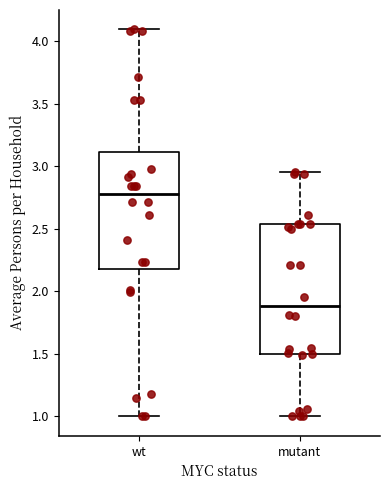

Reading left to right, read every box against the y-axis: the position of its median line, the range the box covers, and the ends of its whiskers. The values are not printed on the chart, so give them approximately, as read against the axis.

wt: median 2.80, box 2.20 to 3.10, whiskers 1.00 to 4.10
mutant: median 1.90, box 1.50 to 2.55, whiskers 1.00 to 2.95